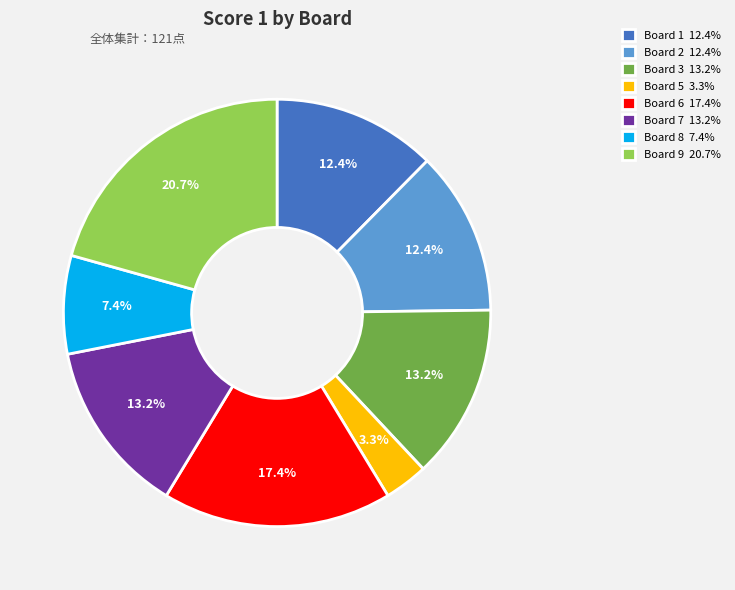

How much of the chart is everything except Board 9 20.7%?

79.3%